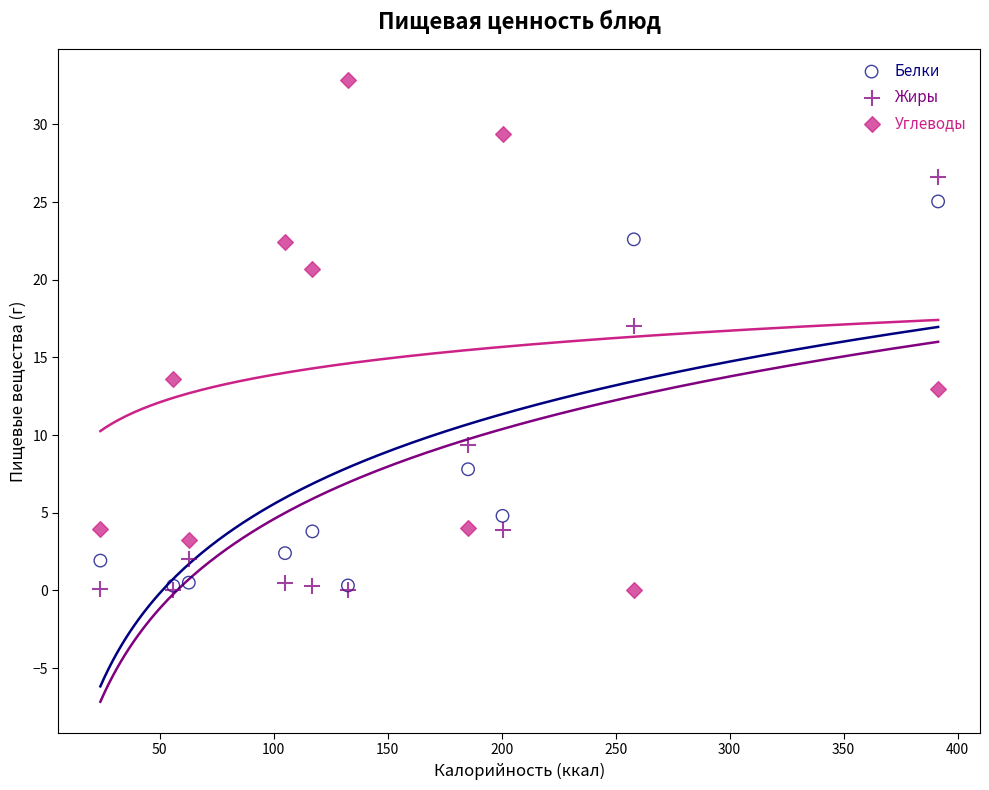

In the Белки series, what Y value is closest to 12?

7.8